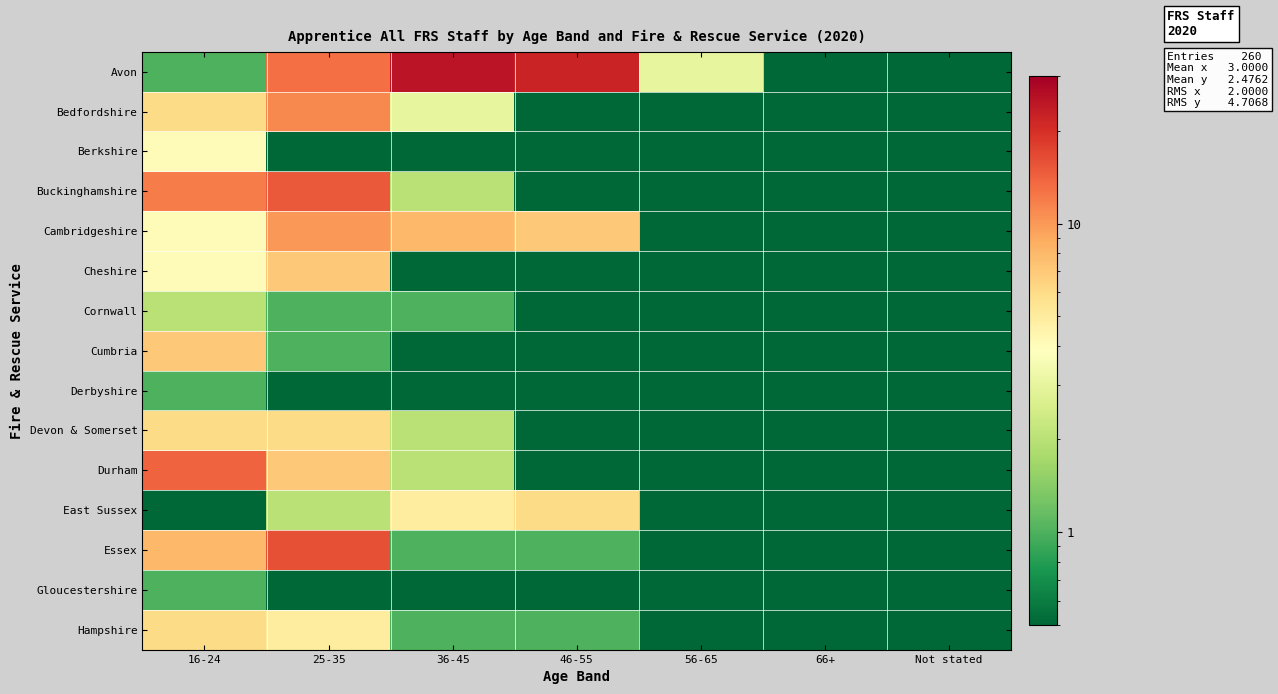

Rank the series at 36-45 from highest to lowest value.

Avon, Cambridgeshire, East Sussex, Bedfordshire, Buckinghamshire, Devon & Somerset, Durham, Cornwall, Essex, Hampshire, Berkshire, Cheshire, Cumbria, Derbyshire, Gloucestershire